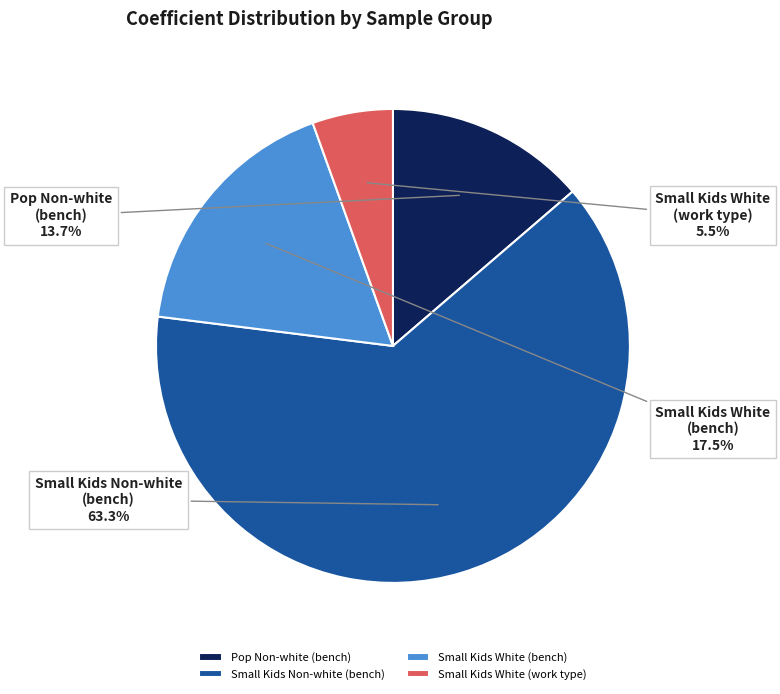

How many segments does this pie chart have?

4